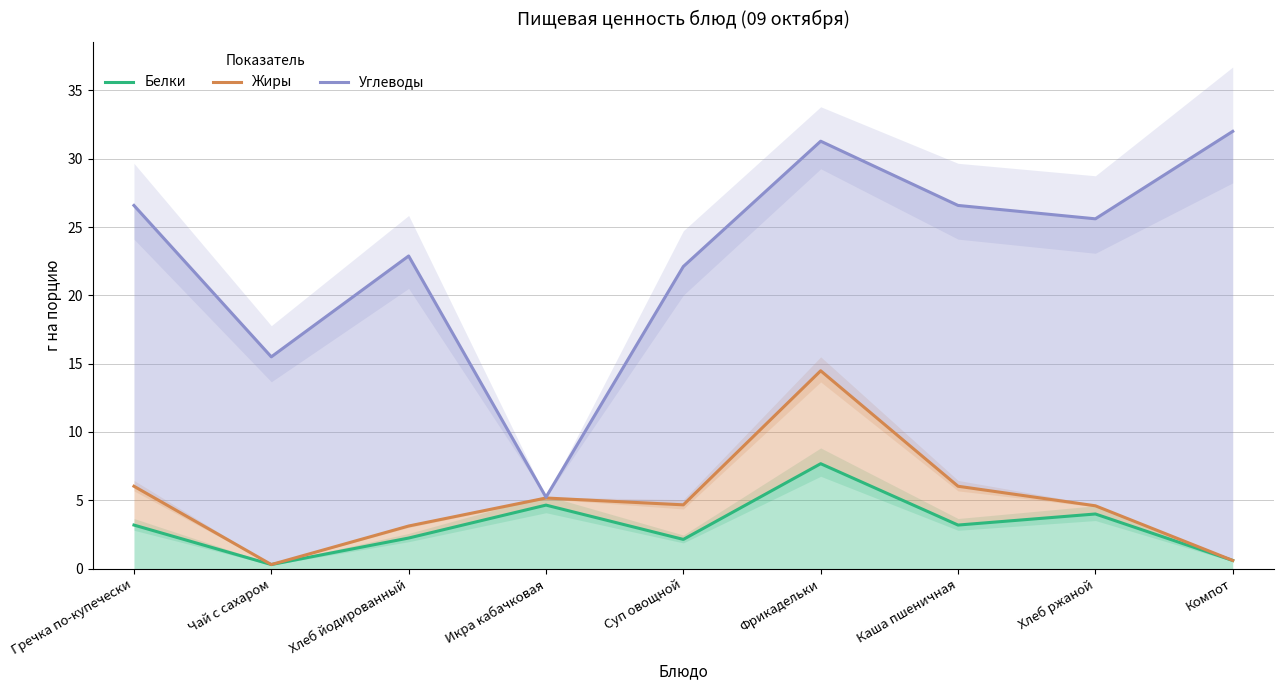

At which category is the sum across all series the highest?

Фрикадельки